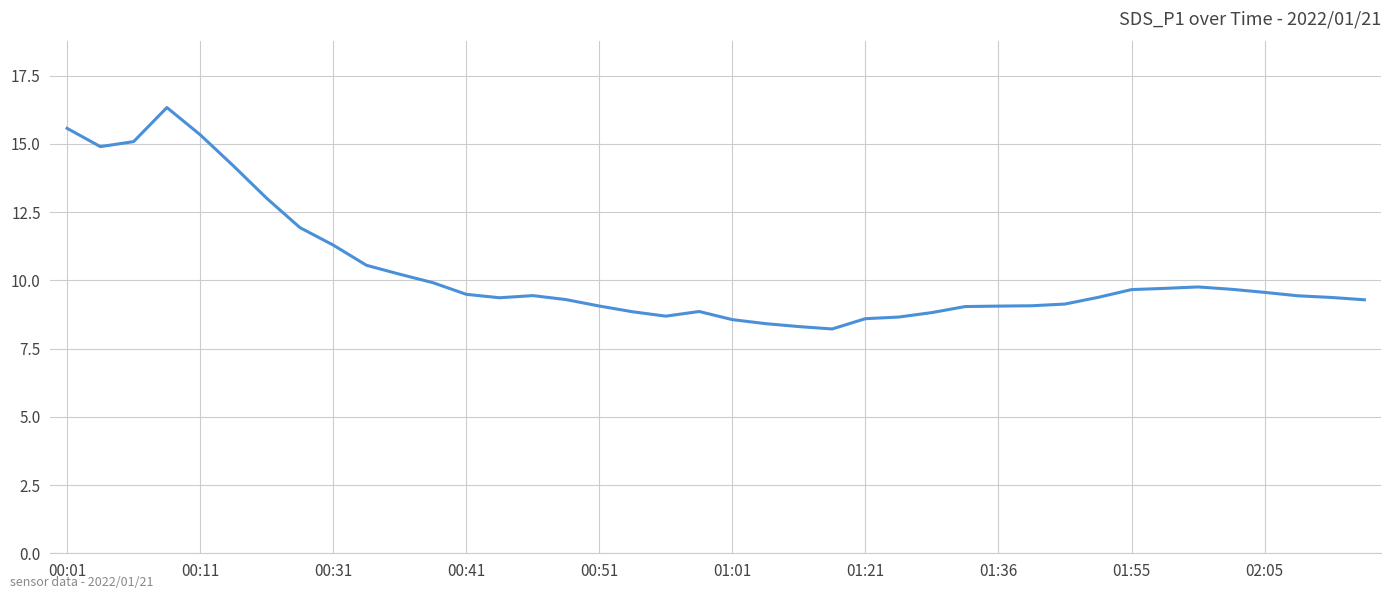

What is the smallest value displayed?

8.2